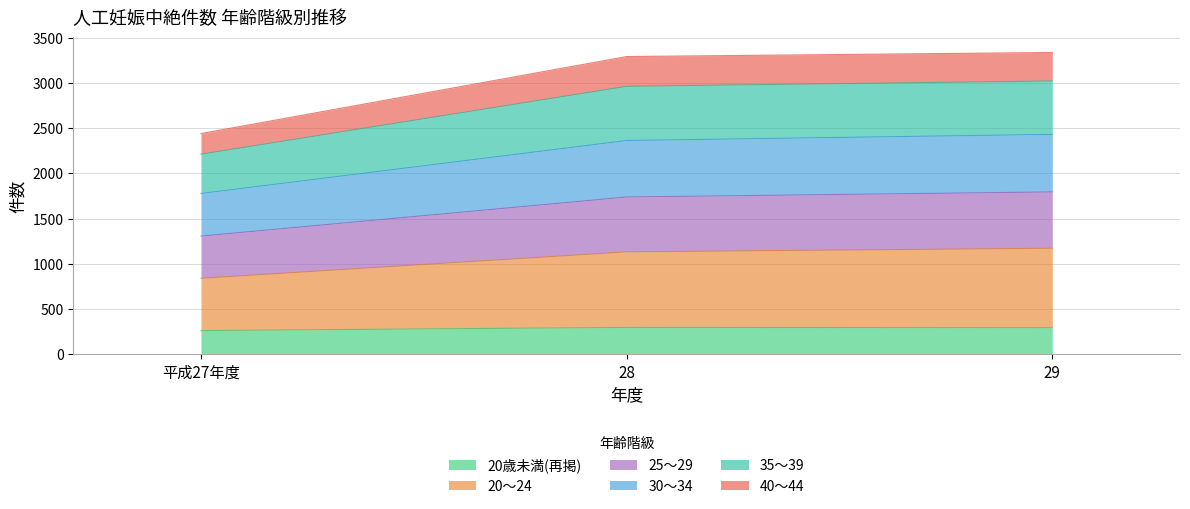

At which label does 35～39 reach its peak?

29